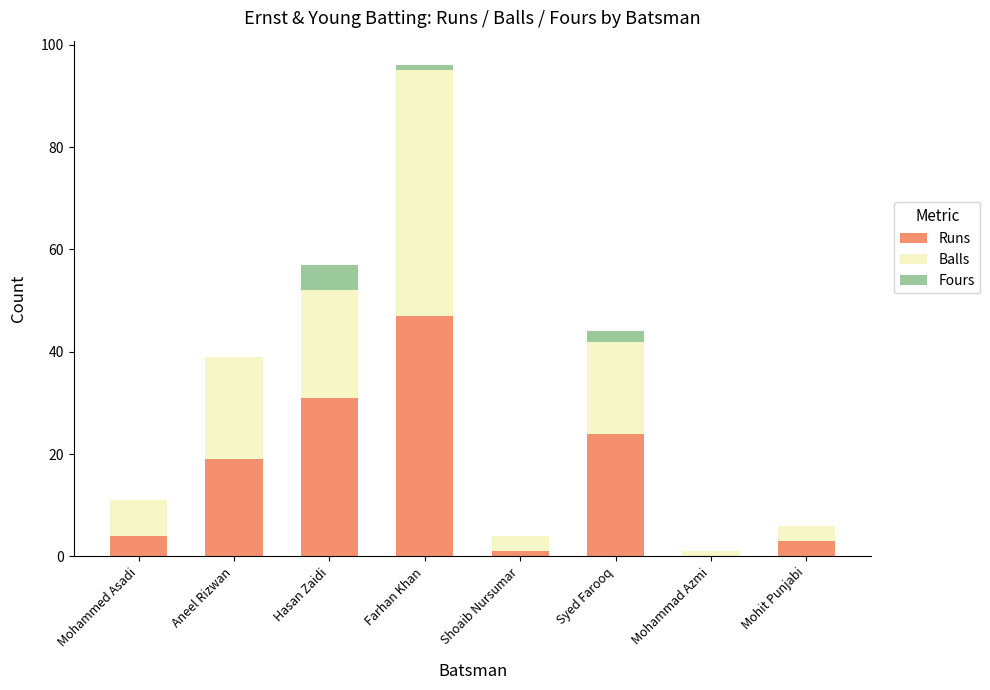

What is the total value across all series at Mohammed Asadi?

11